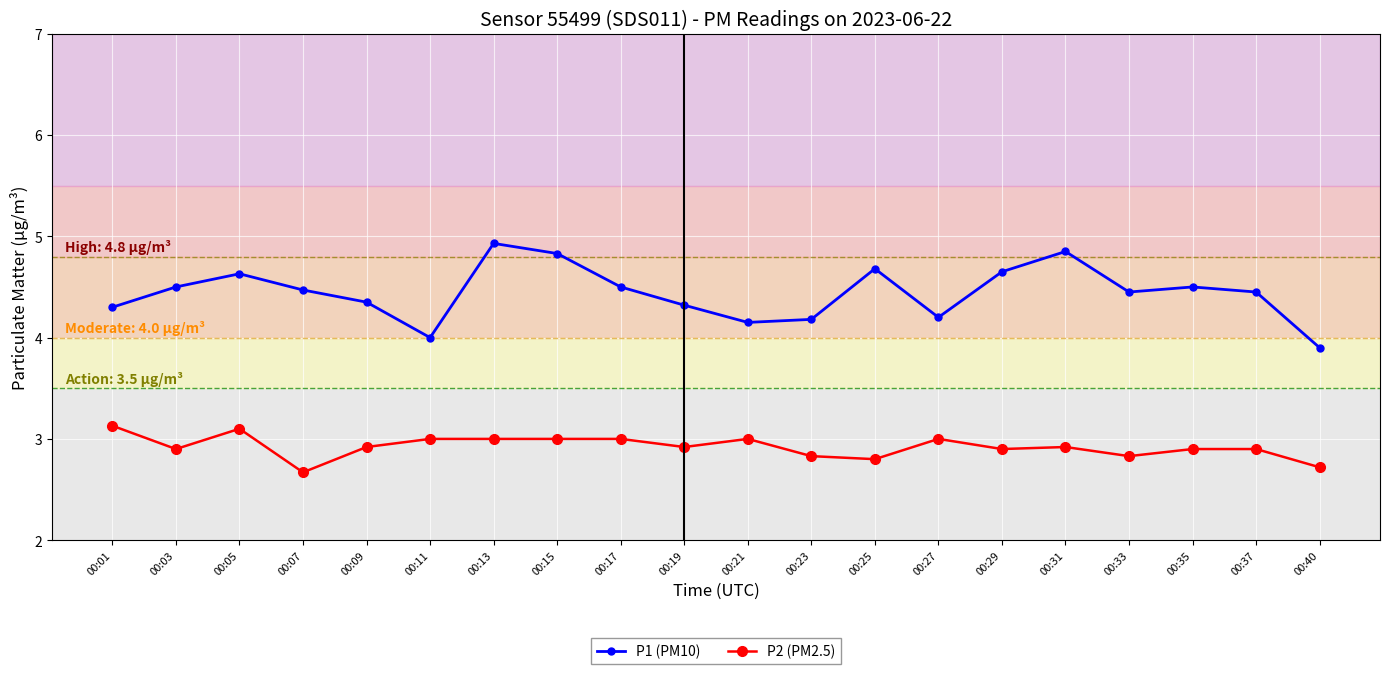

Is it true that P2 (PM2.5) equals 3.0 at 00:13?

True